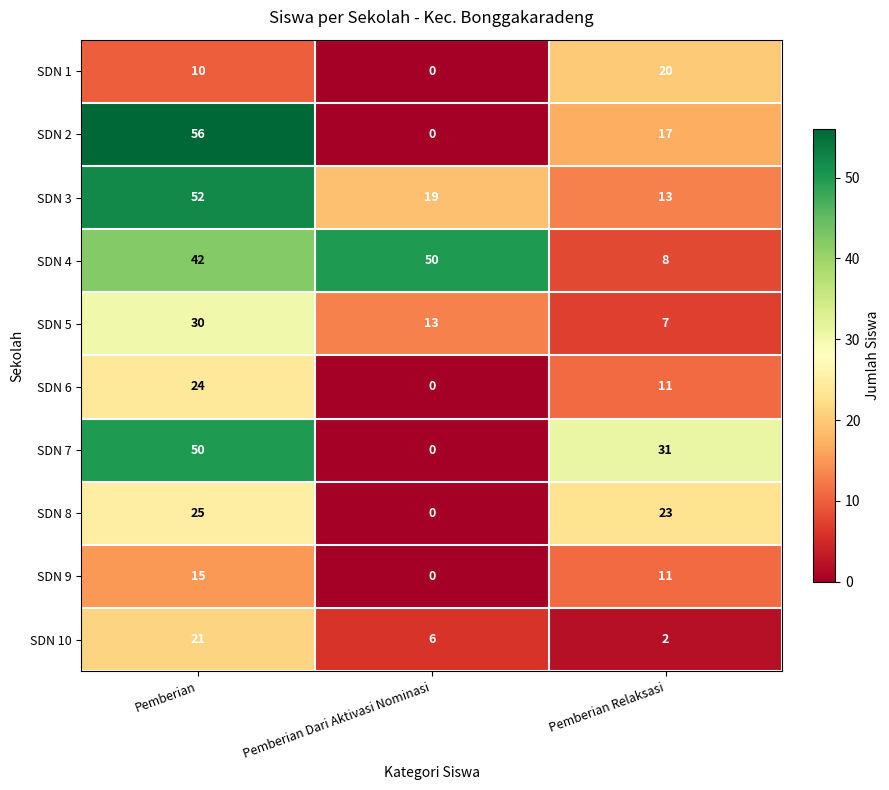

Rank the categories by SDN 8 value from highest to lowest.

Pemberian, Pemberian Relaksasi, Pemberian Dari Aktivasi Nominasi